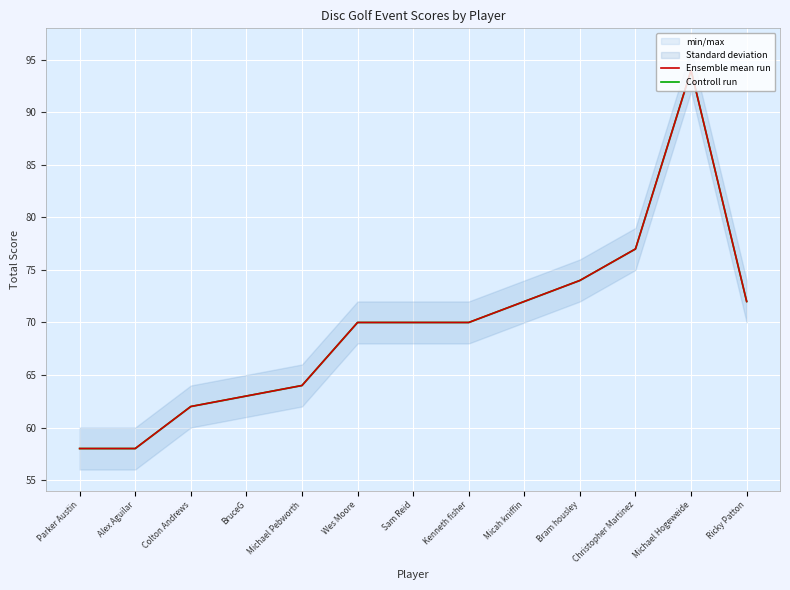

List the labels in order of Controll run value, smallest first.

Parker Austin, Alex Aguilar, Colton Andrews, BruceG, Michael Pebworth, Wes Moore, Sam Reid, Kenneth fisher, Micah kniffin, Ricky Patton, Bram housley, Christopher Martinez, Michael Hogeweide